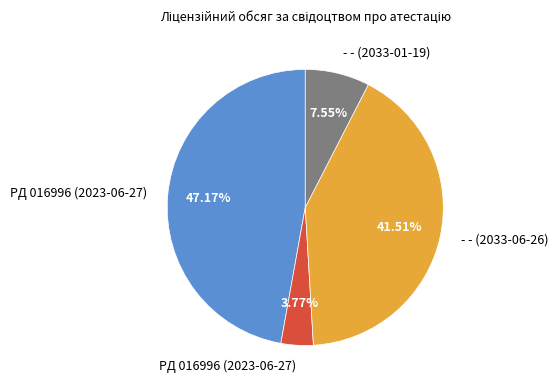

Is there any slice that represents more than half of the pie?

No